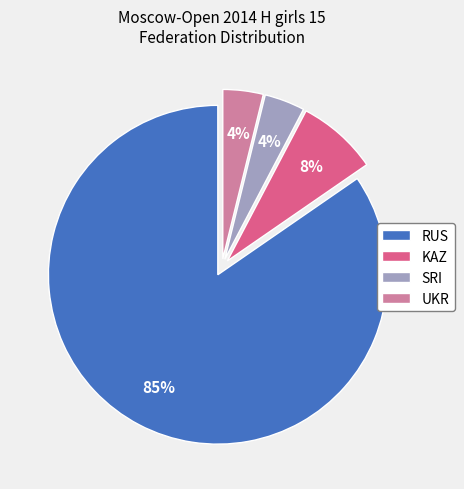

Which category accounts for the majority?

RUS